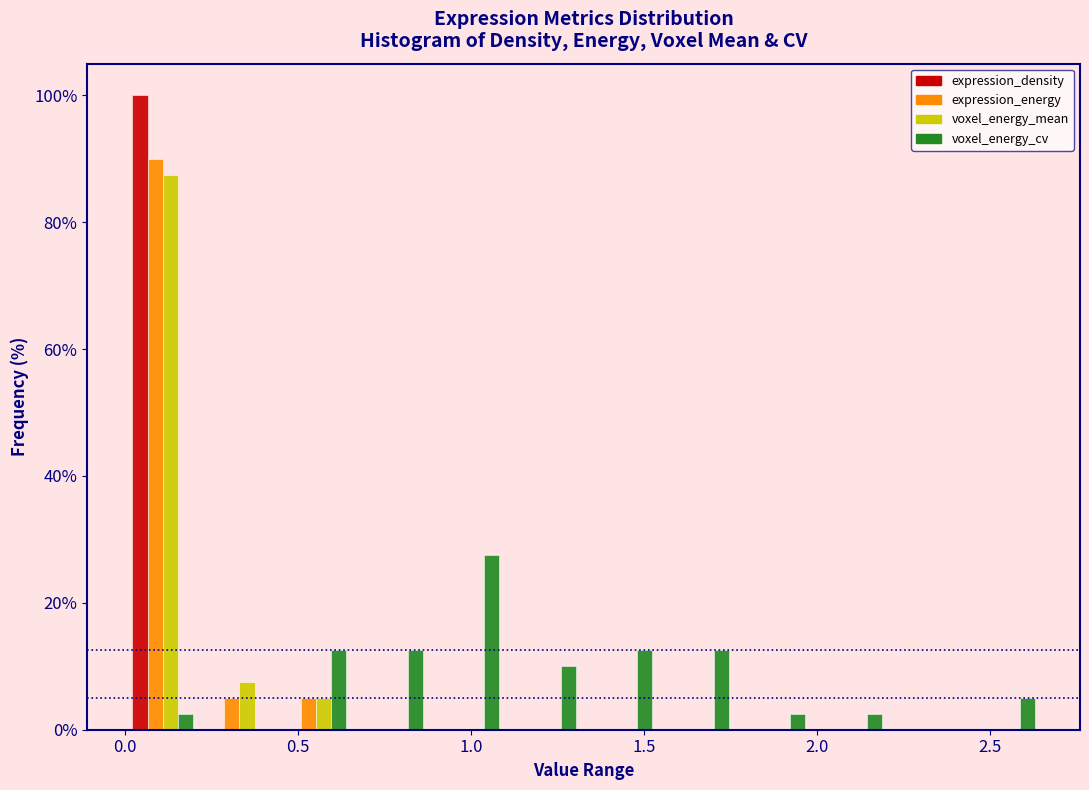

What is the height of the voxel_energy_mean bar covering 0.00 to 0.20 on the x-axis? Neither the bar edges nor the heights are printed on the chart, so give them approximately, as read against the axes.

88